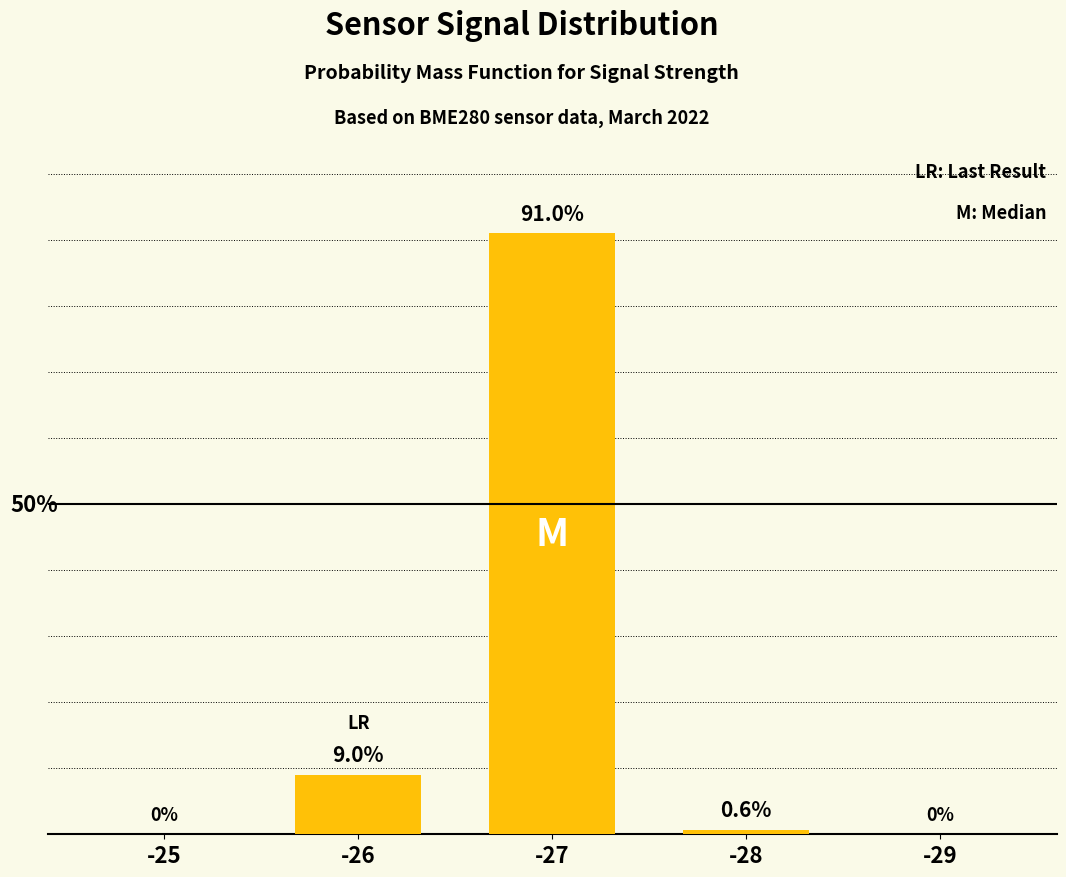

Rank the categories by value from lowest to highest.

-25, -29, -28, -26, -27